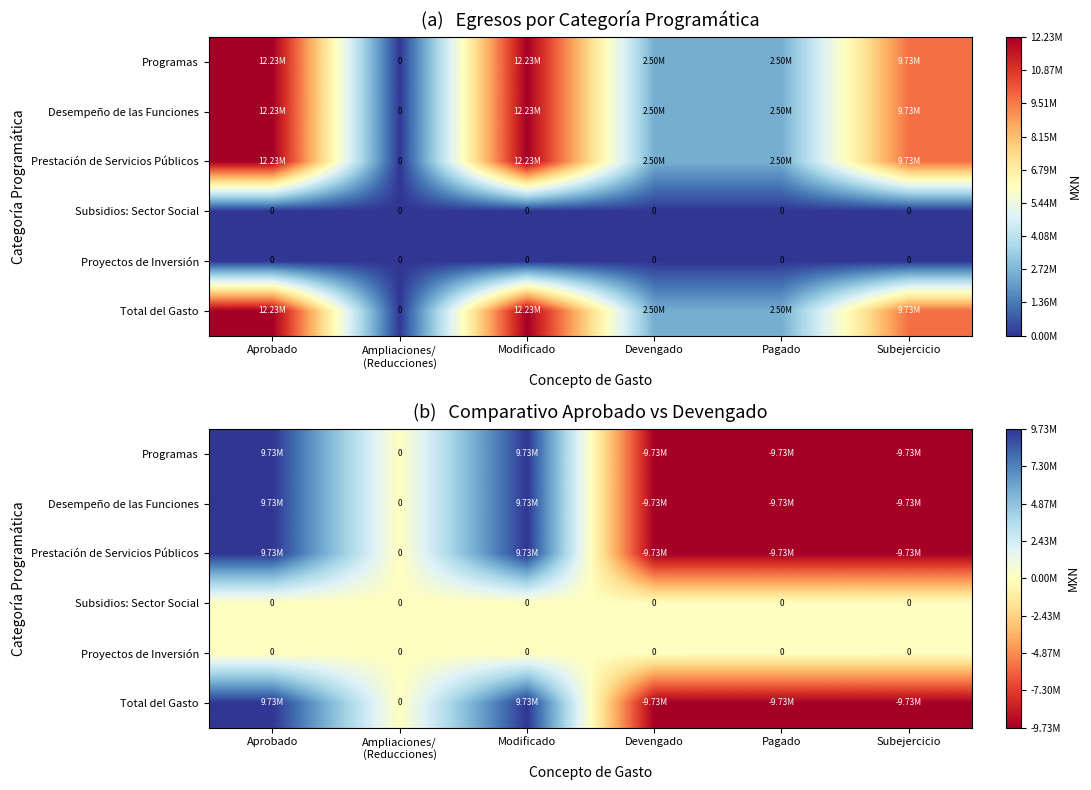

How many values in the Prestación de Servicios Públicos series are below 0?

3